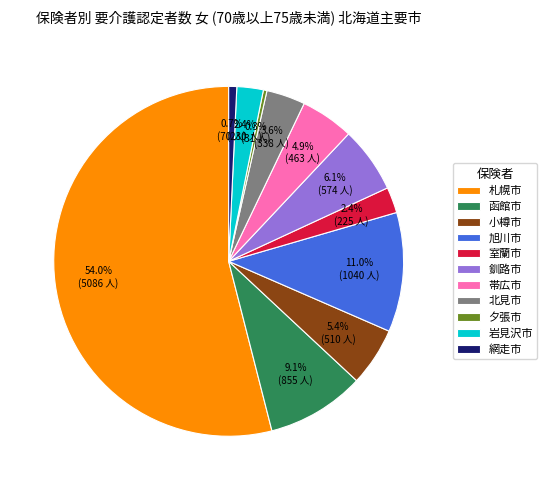

Combined, do 釧路市 and 北見市 account for over 50%?

No